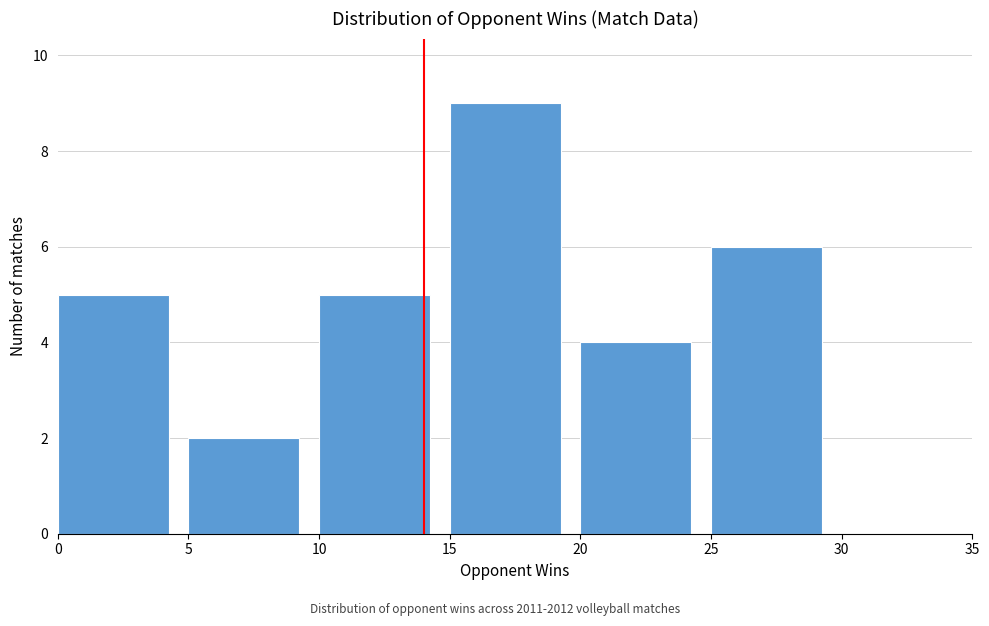

What is the height of the bar covering 0 to 5 on the x-axis? The values are not printed on the chart, so give them approximately, as read against the axis.

5